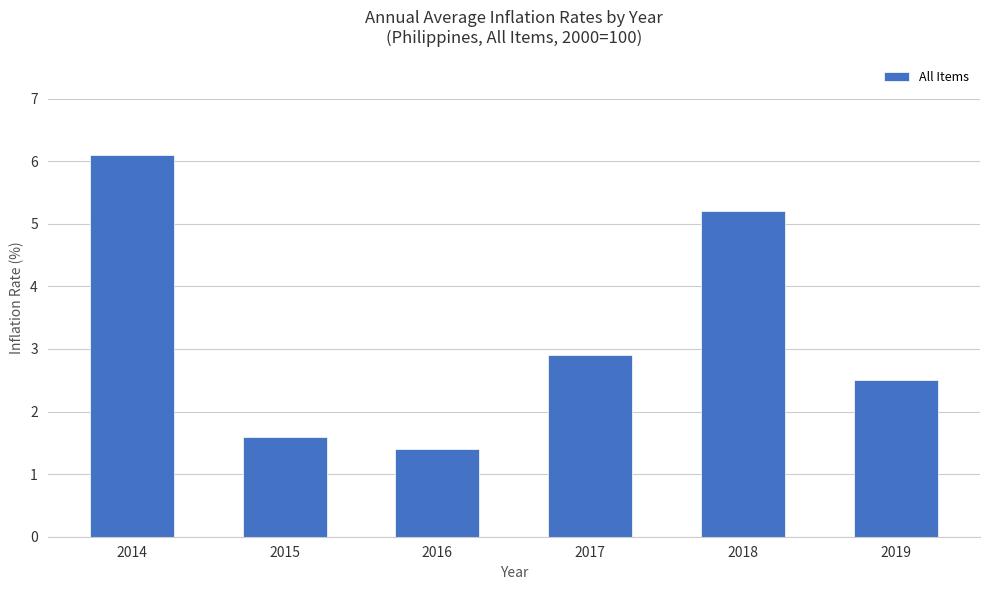

Rank the categories by value from highest to lowest.

2014, 2018, 2017, 2019, 2015, 2016